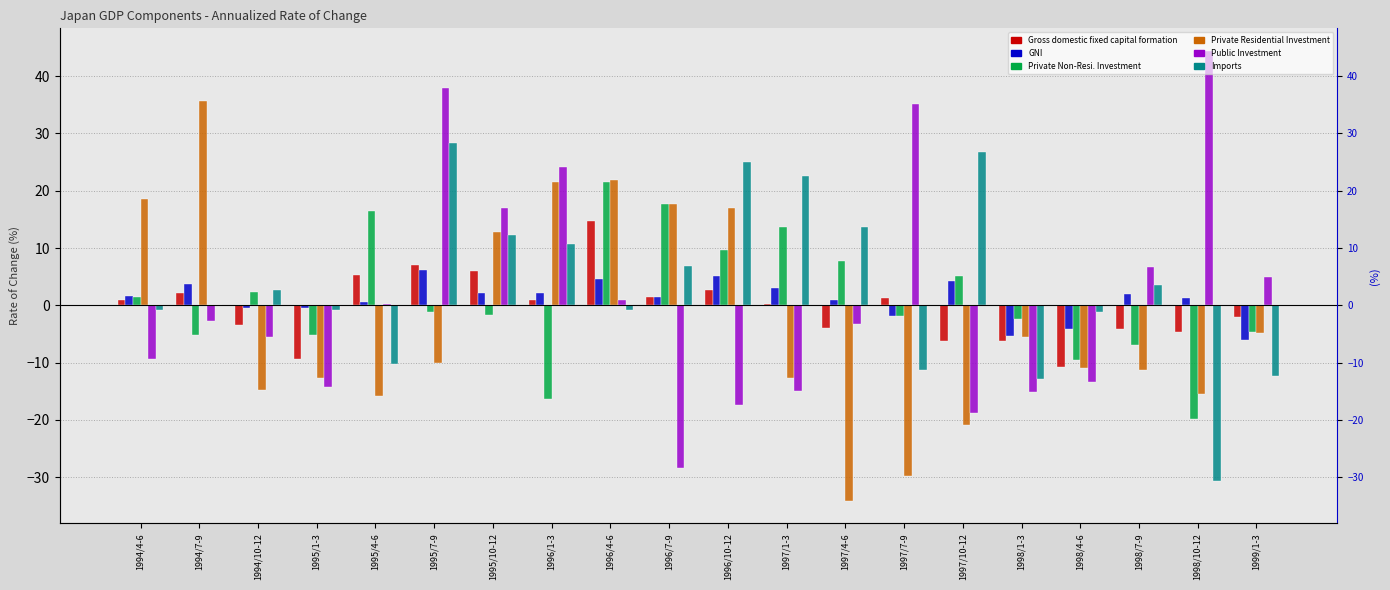

The Public Investment series shows -24.7 at 1997/10-12. True or false?

False